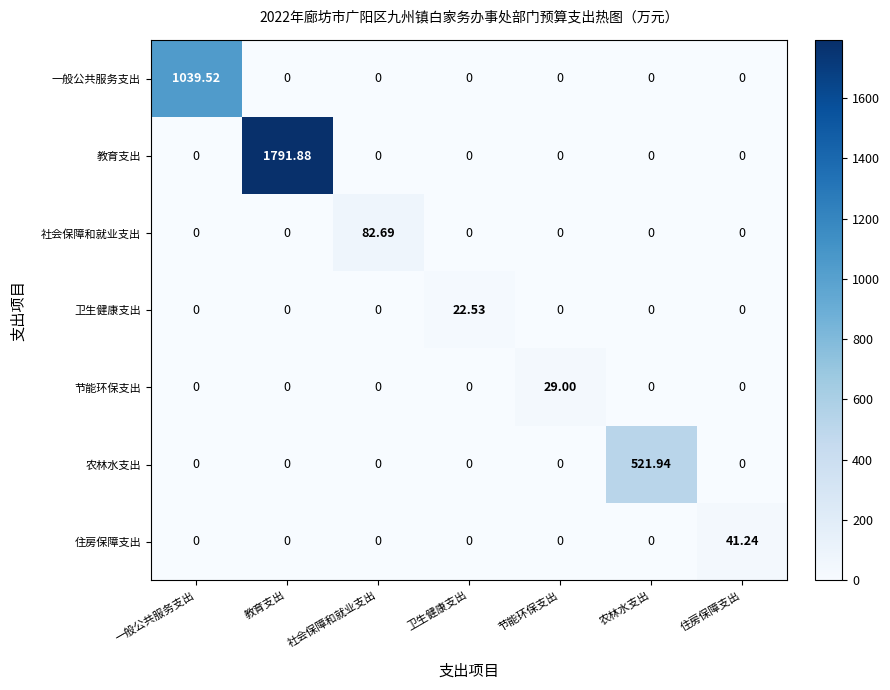

Which category has the highest value across all series?

教育支出